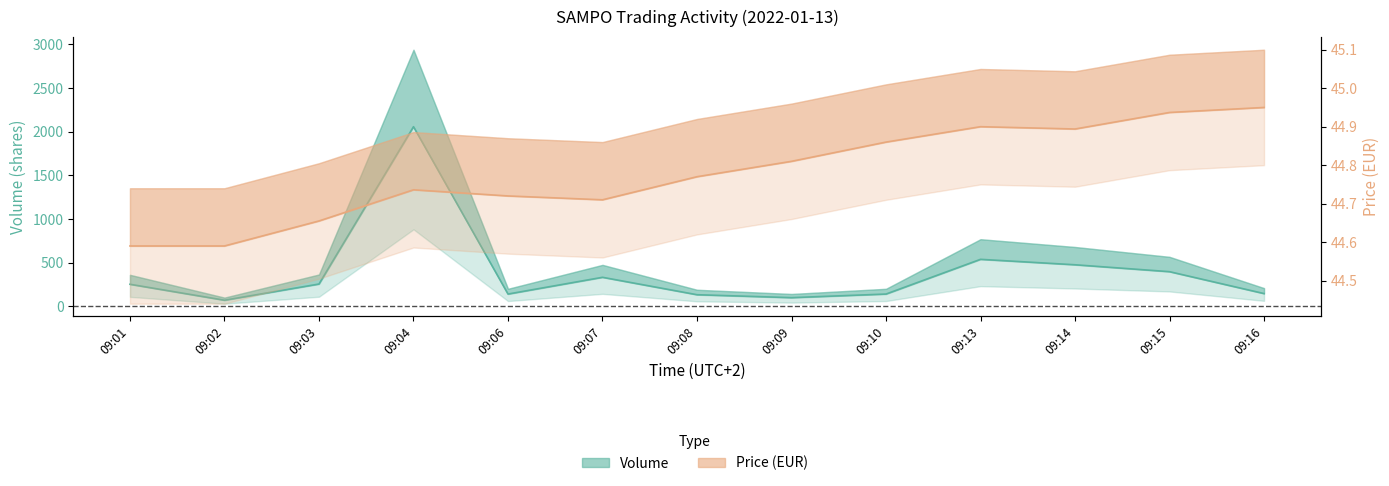

At which category does Price reach its first local valley?

09:07